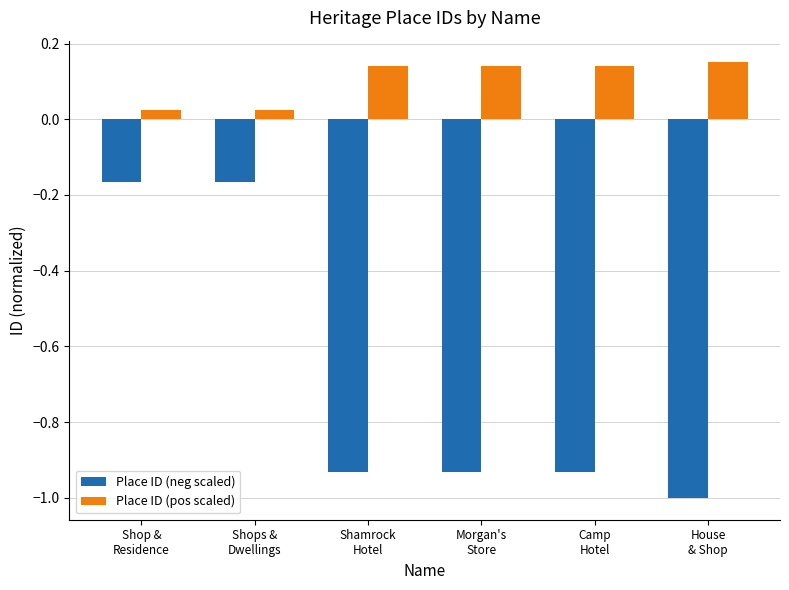

How many groups of bars are there?

6